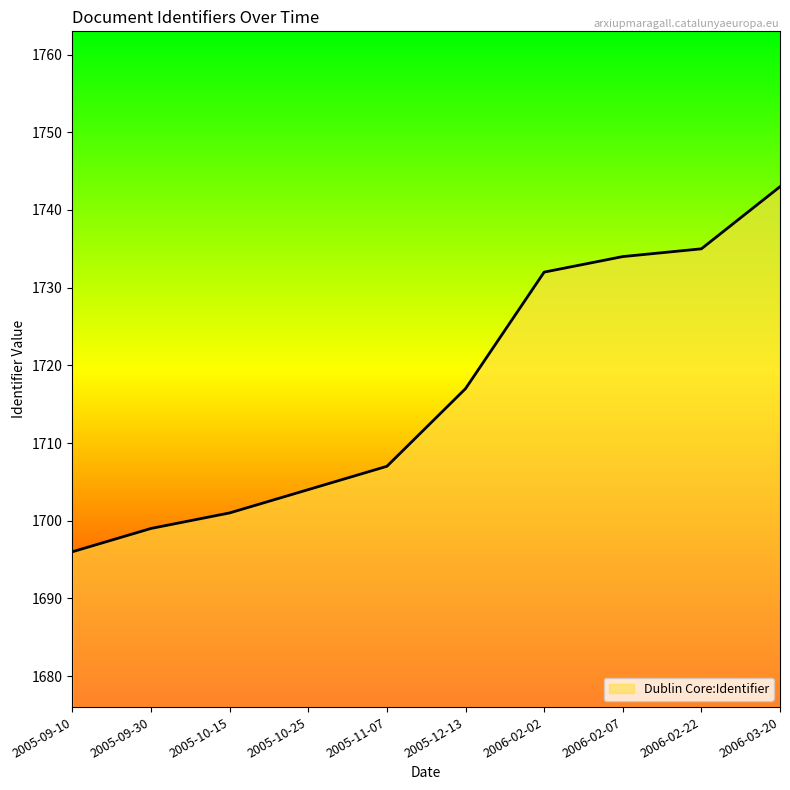

The chart shows a value of 1743 at 2006-03-20. True or false?

True